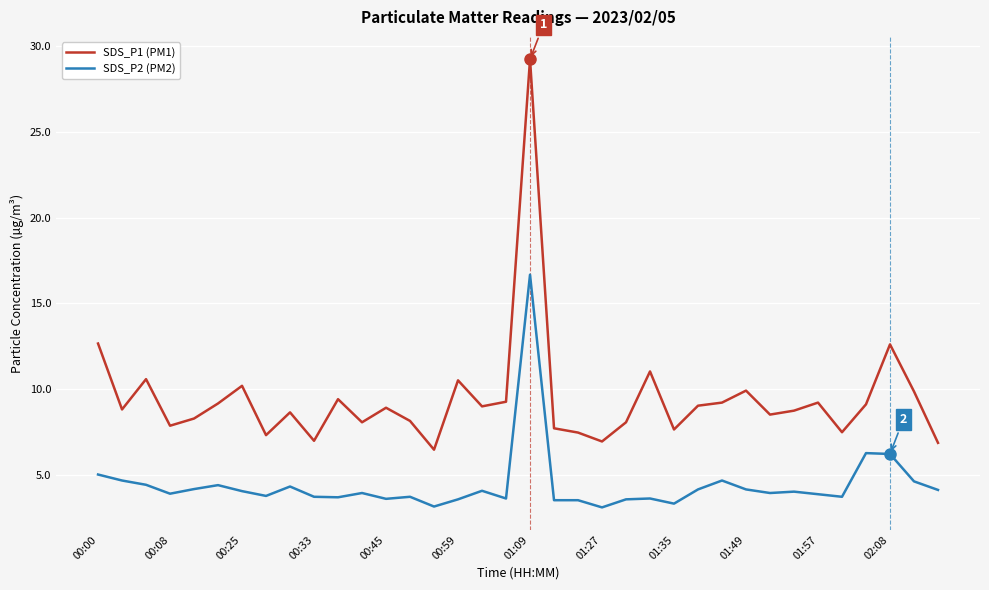

Which series has the largest range (max minus min)?

SDS_P1 (PM1)